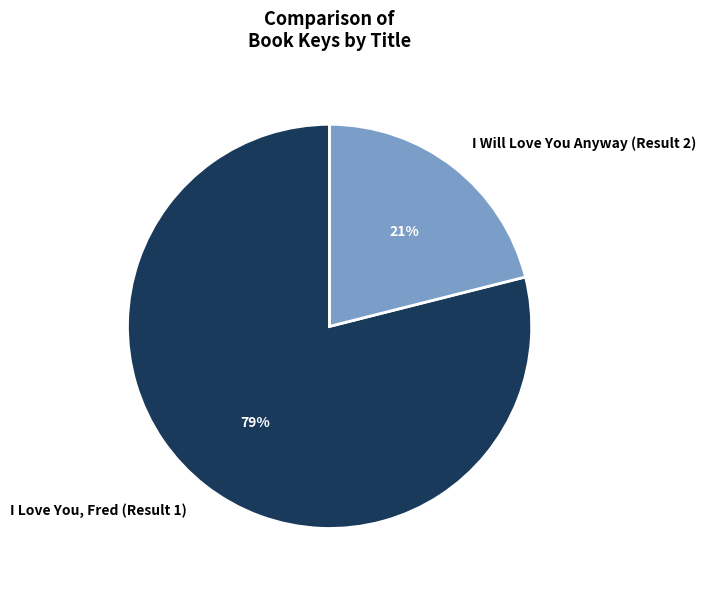

To the nearest percent, what percentage of the pie is I Love You, Fred (Result 1)?

79%